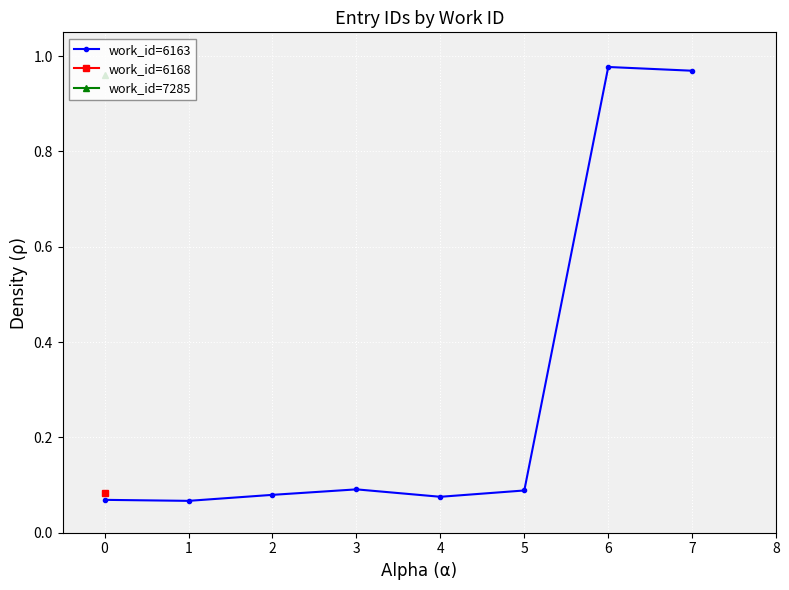

How many data points does each series have?

8